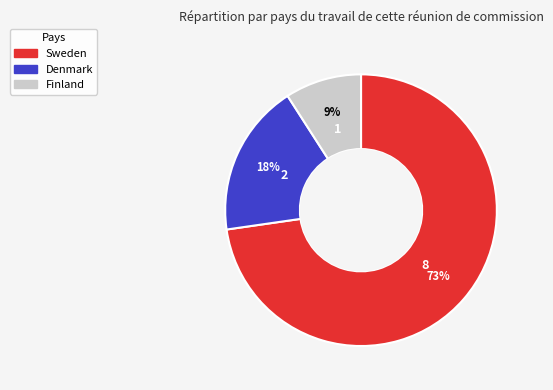

To the nearest percent, what is the difference between the largest and smallest slice percentages?

64%